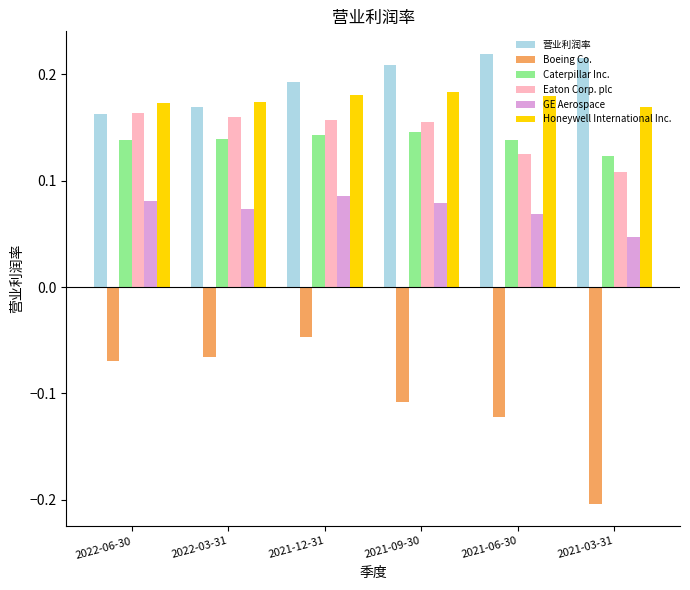

The value of Boeing Co. at 2021-09-30 is -0.0. True or false?

False